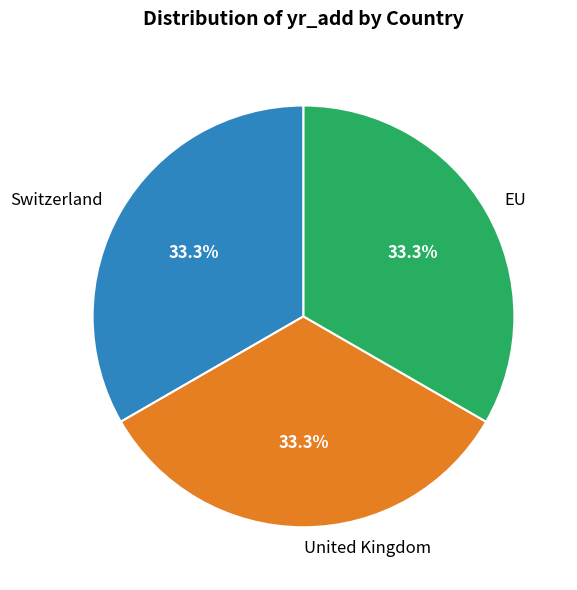

Is there a majority slice in this chart?

No